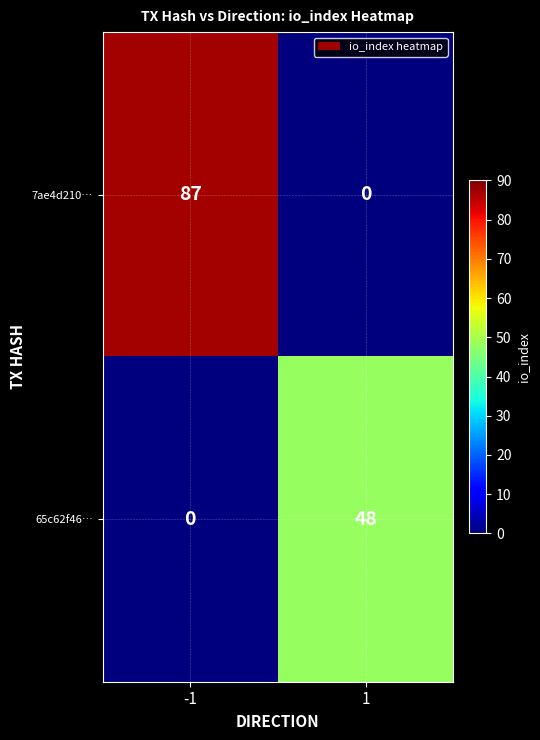

Between -1 and 1, which series saw the biggest shift?

7ae4d210…